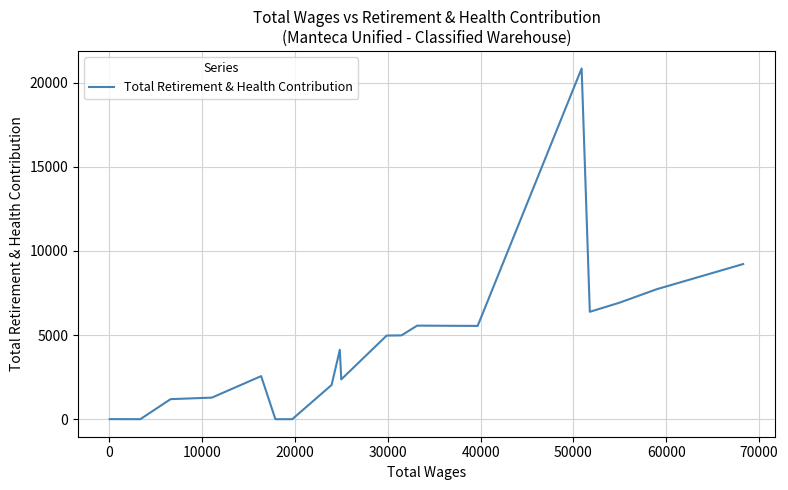

What is the difference between the maximum and minimum values?

20838